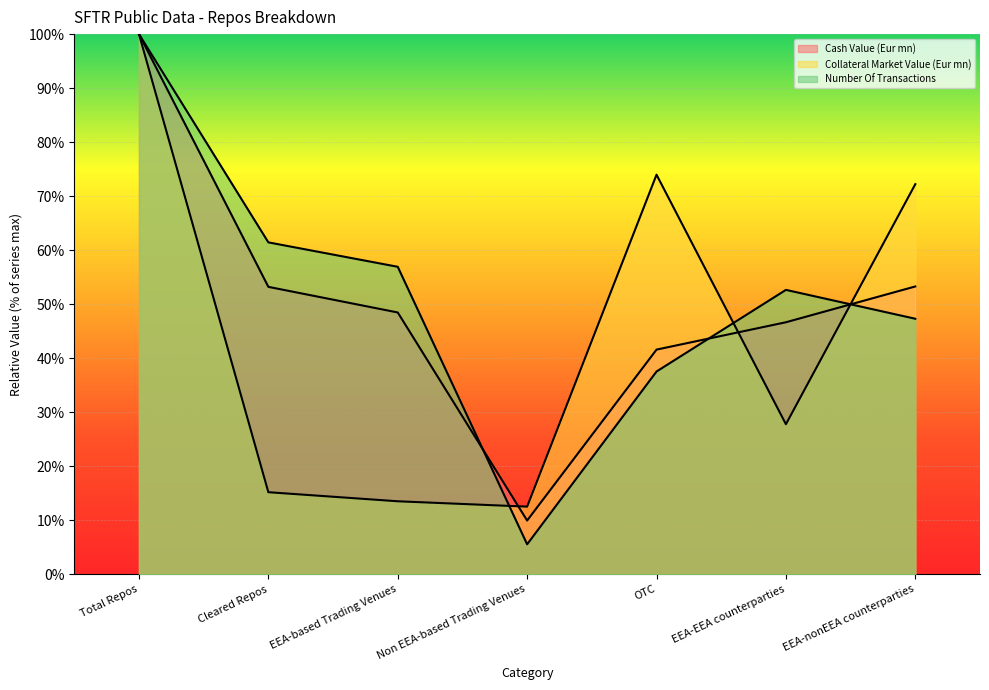

Reading left to right, transcribe all the data shown in this chart.

Cash Value (Eur mn): Total Repos=100.0	Cleared Repos=53.2	EEA-based Trading Venues=48.5	Non EEA-based Trading Venues=9.9	OTC=41.6	EEA-EEA counterparties=46.7	EEA-nonEEA counterparties=53.3
Collateral Market Value (Eur mn): Total Repos=100.0	Cleared Repos=15.2	EEA-based Trading Venues=13.5	Non EEA-based Trading Venues=12.5	OTC=74.0	EEA-EEA counterparties=27.8	EEA-nonEEA counterparties=72.2
Number Of Transactions: Total Repos=100.0	Cleared Repos=61.4	EEA-based Trading Venues=56.9	Non EEA-based Trading Venues=5.5	OTC=37.5	EEA-EEA counterparties=52.6	EEA-nonEEA counterparties=47.3